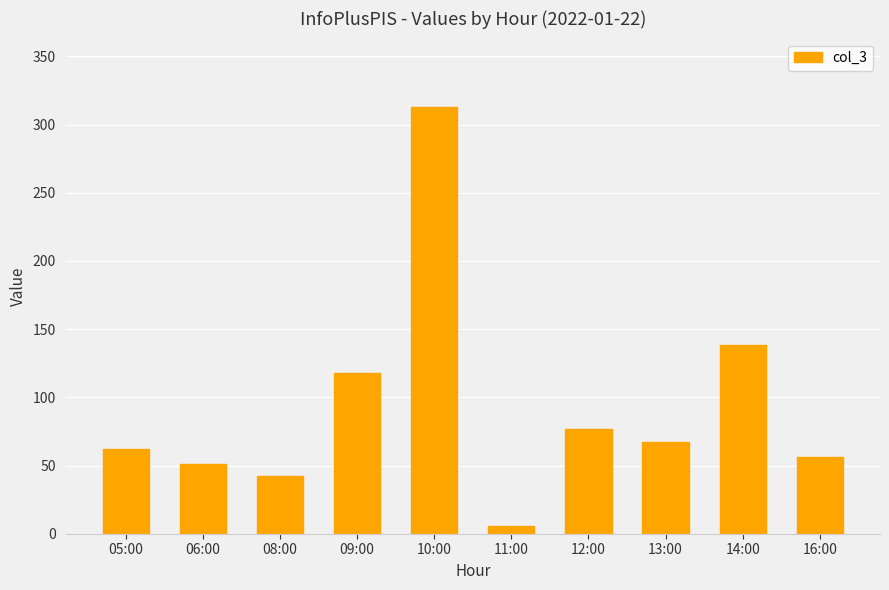

What is the greatest value displayed?

313